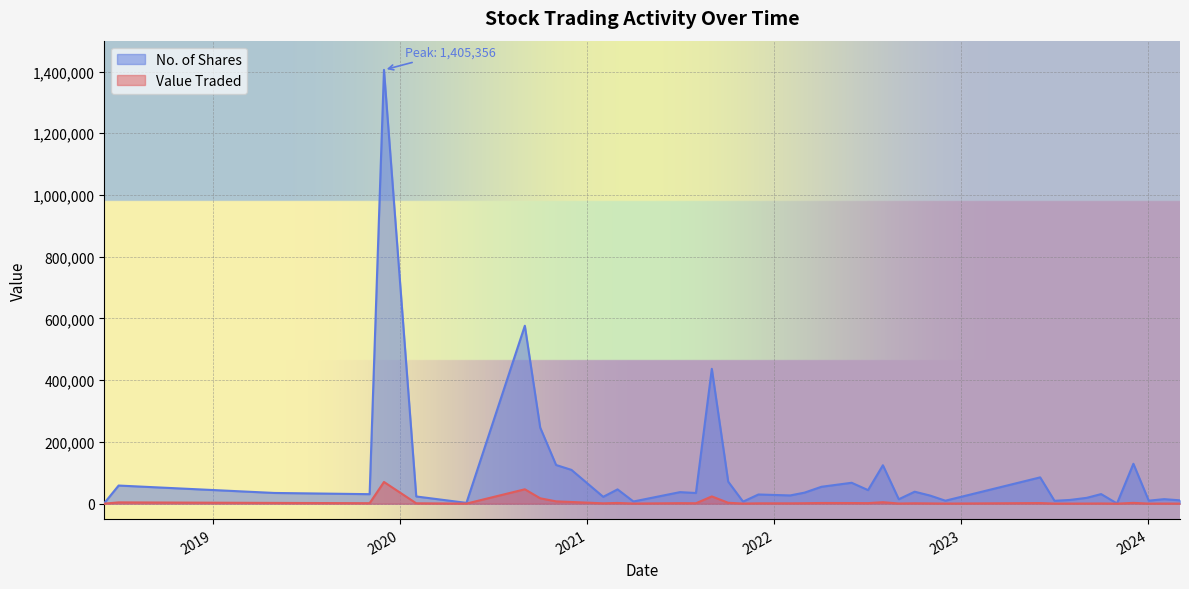

List the series in order of their overall mean, lowest first.

Value Traded, No. of Shares